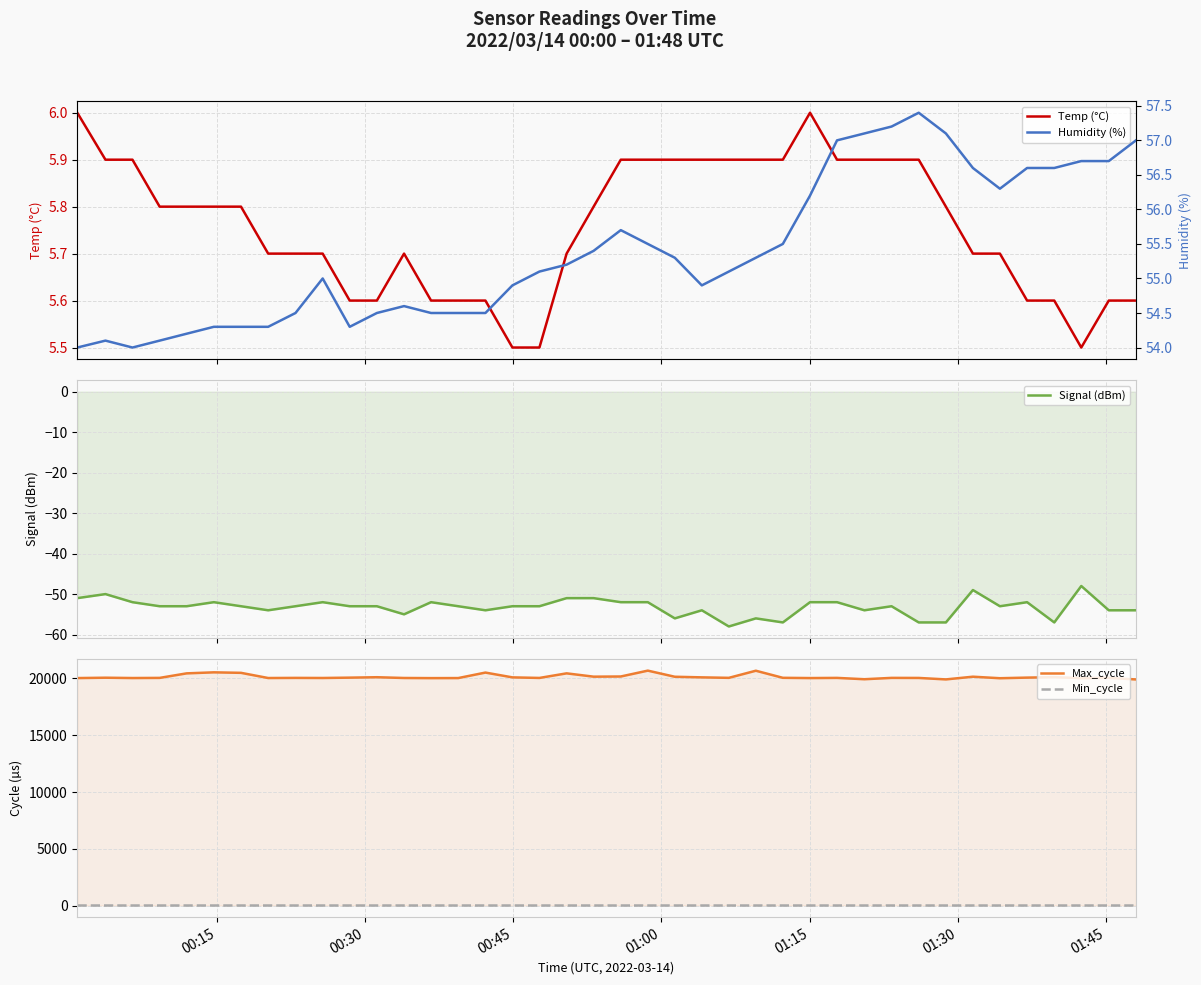

Reading right to left, extract all data points from this chart.

Temp (°C): 5.6	5.6	5.5	5.6	5.6	5.7	5.7	5.8	5.9	5.9	5.9	5.9	6.0	5.9	5.9	5.9	5.9	5.9	5.9	5.9	5.8	5.7	5.5	5.5	5.6	5.6	5.6	5.7	5.6	5.6	5.7	5.7	5.7	5.8	5.8	5.8	5.8	5.9	5.9	6.0
Signal (dBm): -54.0	-54.0	-48.0	-57.0	-52.0	-53.0	-49.0	-57.0	-57.0	-53.0	-54.0	-52.0	-52.0	-57.0	-56.0	-58.0	-54.0	-56.0	-52.0	-52.0	-51.0	-51.0	-53.0	-53.0	-54.0	-53.0	-52.0	-55.0	-53.0	-53.0	-52.0	-53.0	-54.0	-53.0	-52.0	-53.0	-53.0	-52.0	-50.0	-51.0
Max_cycle: 19912.0	20054.0	20026.0	20113.0	20074.0	20020.0	20154.0	19916.0	20045.0	20050.0	19932.0	20049.0	20034.0	20056.0	20680.0	20053.0	20096.0	20149.0	20688.0	20172.0	20157.0	20449.0	20045.0	20095.0	20517.0	20034.0	20029.0	20041.0	20108.0	20071.0	20041.0	20049.0	20038.0	20494.0	20538.0	20448.0	20049.0	20037.0	20065.0	20033.0
Min_cycle: 28.0	28.0	28.0	28.0	28.0	28.0	28.0	28.0	28.0	28.0	28.0	28.0	28.0	28.0	28.0	28.0	28.0	28.0	28.0	28.0	28.0	28.0	28.0	28.0	28.0	28.0	28.0	28.0	28.0	28.0	28.0	28.0	28.0	28.0	28.0	28.0	28.0	28.0	28.0	28.0
Humidity (%): 57.0	56.7	56.7	56.6	56.6	56.3	56.6	57.1	57.4	57.2	57.1	57.0	56.2	55.5	55.3	55.1	54.9	55.3	55.5	55.7	55.4	55.2	55.1	54.9	54.5	54.5	54.5	54.6	54.5	54.3	55.0	54.5	54.3	54.3	54.3	54.2	54.1	54.0	54.1	54.0